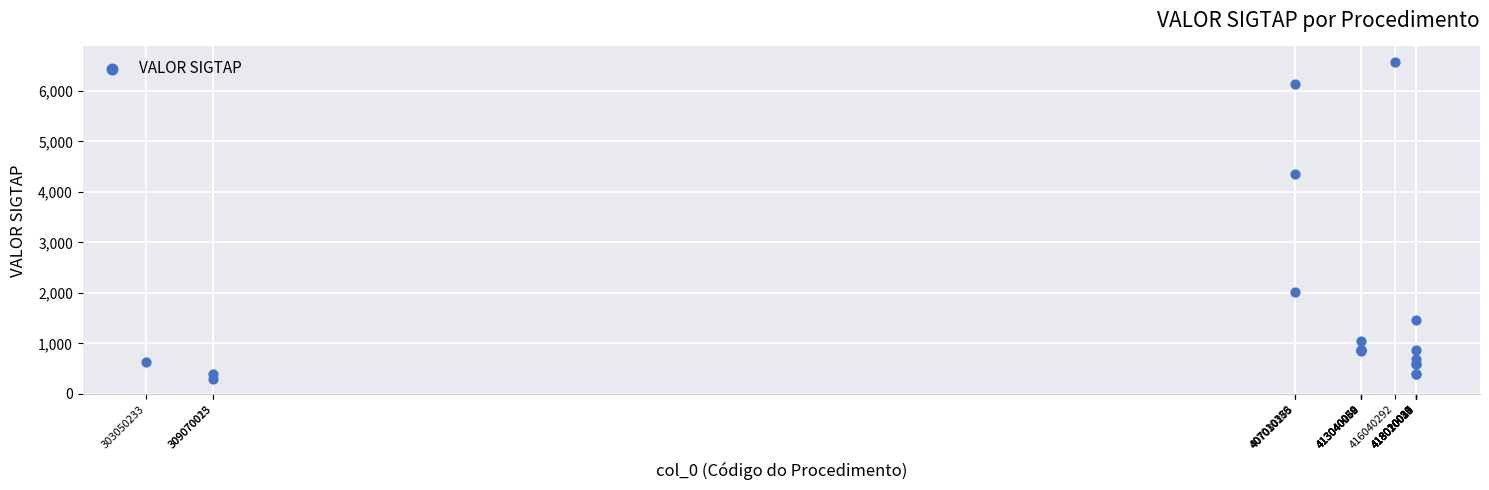

What Y value in the scatter plot is closest to 3435?

4350.0